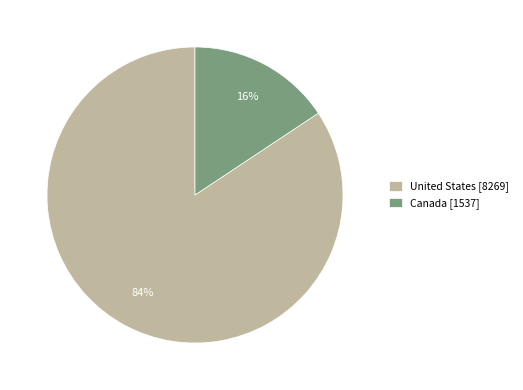

Does any single category account for the majority?

Yes